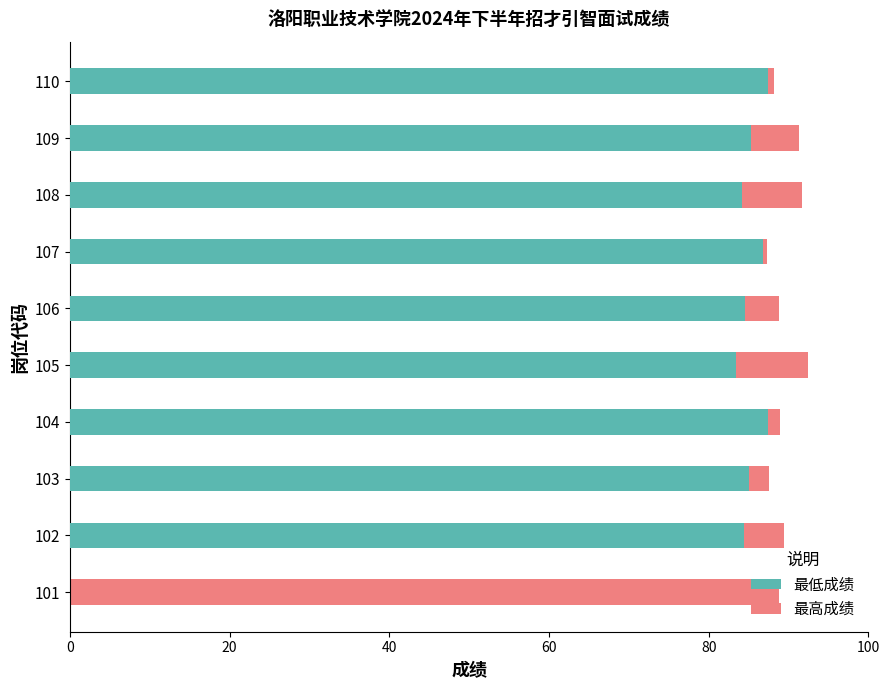

Which series has the largest range (max minus min)?

最低成绩